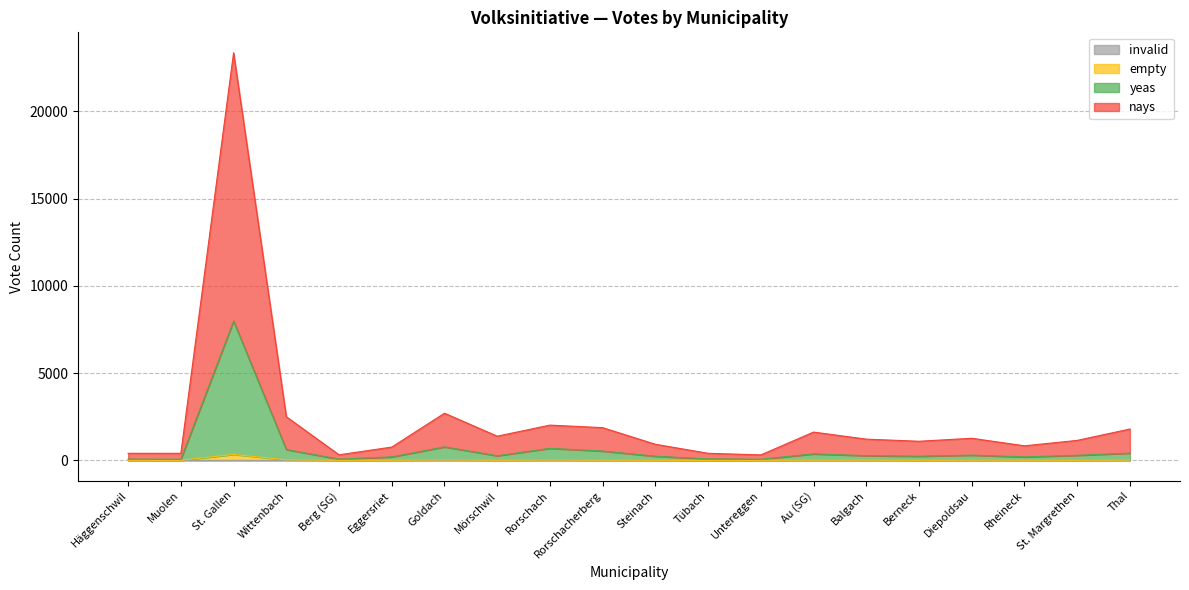

How many lines are shown in the chart?

4